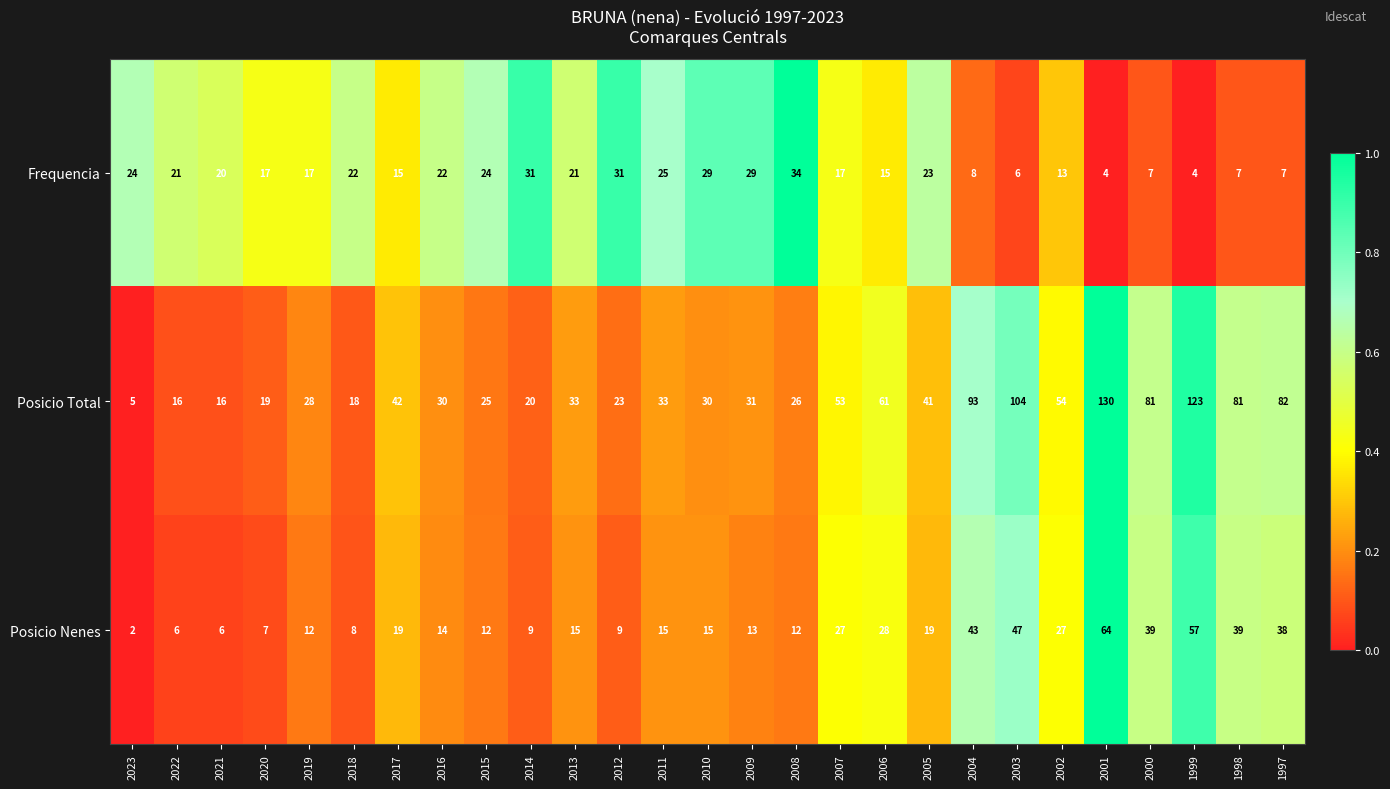

Which series has the widest spread of values?

Posicio Total